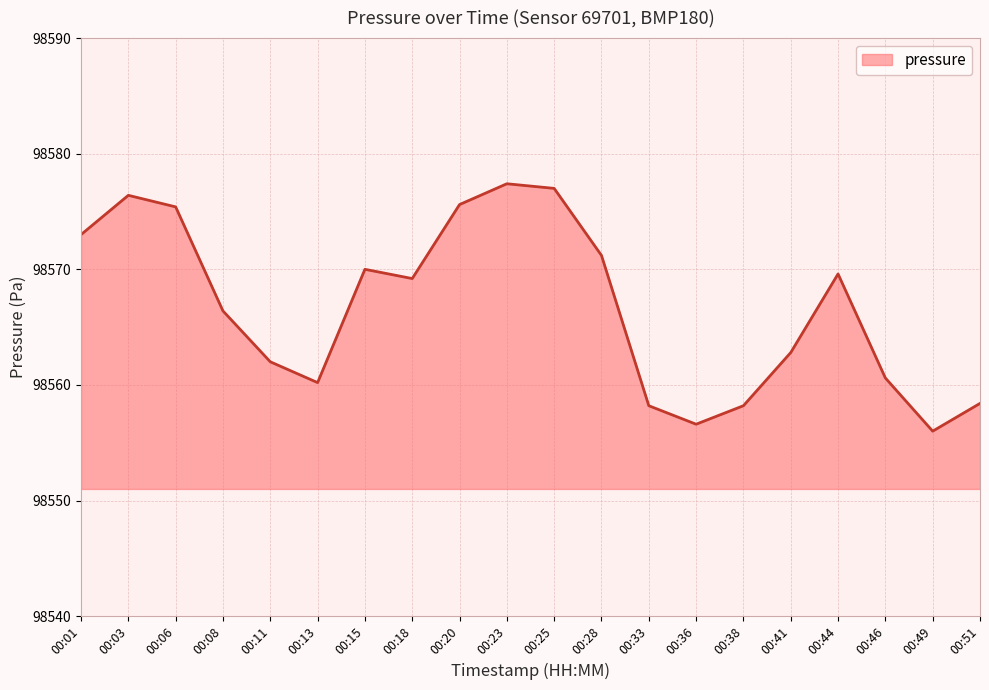

What is the change in value from 00:08 to 00:41?

-3.6